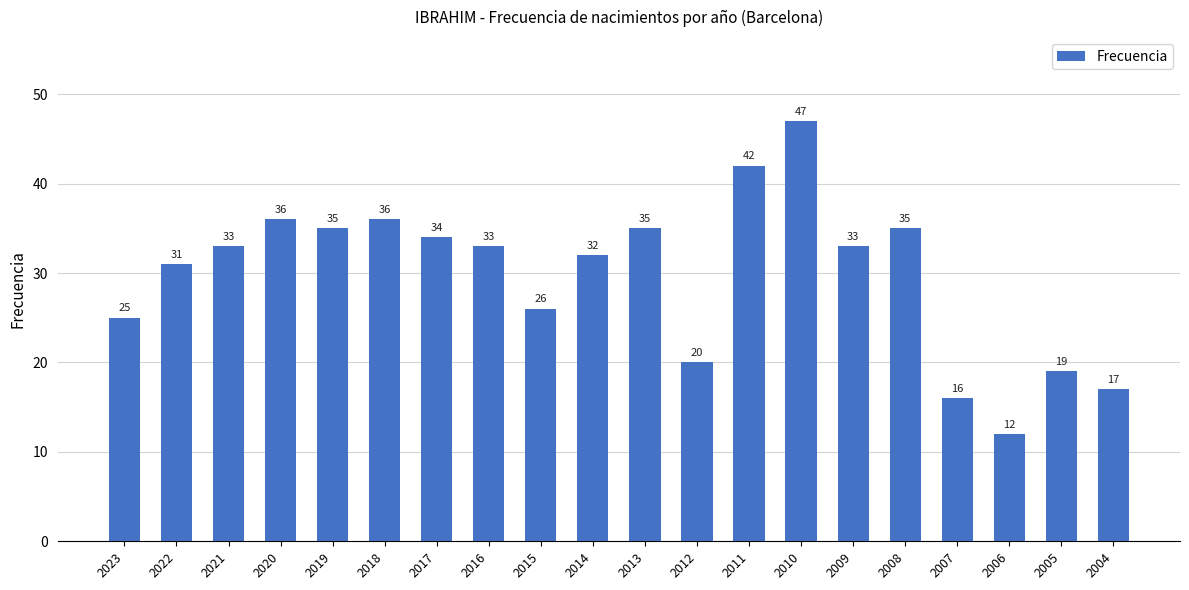

Count the number of data series in this chart.

1